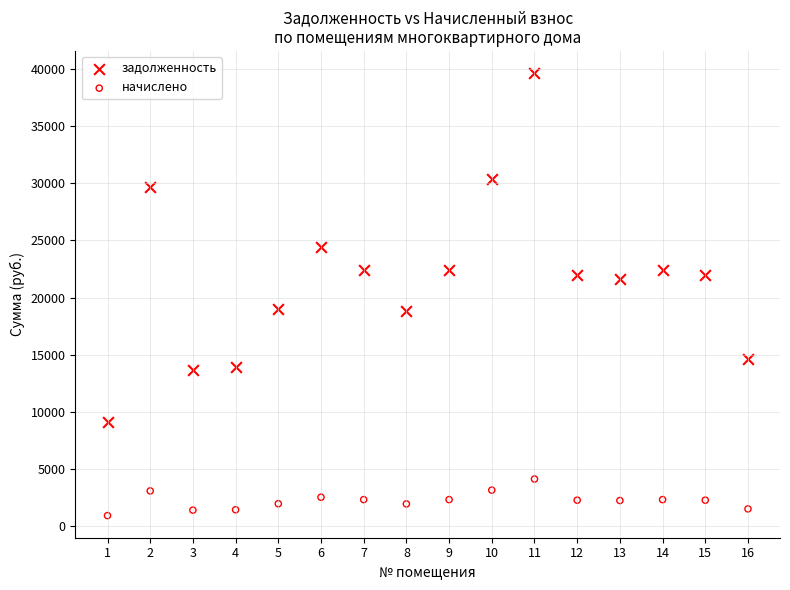

Which series reaches the maximum Y coordinate?

задолженность